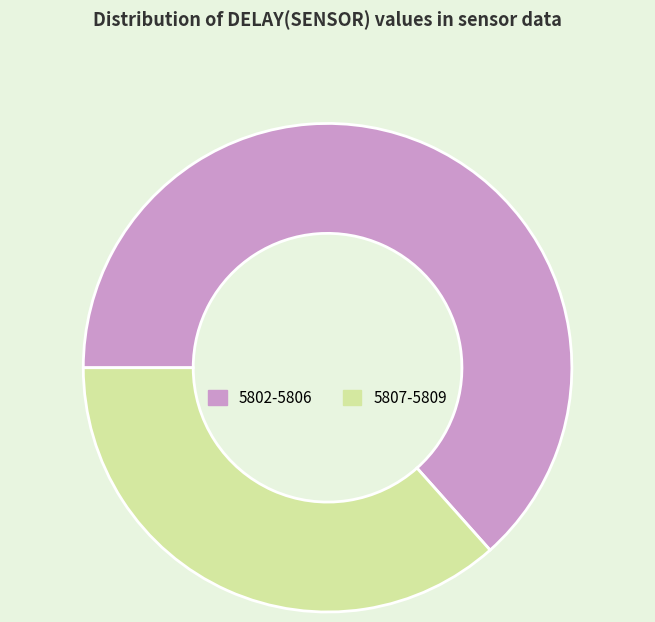

Is it true that 5807-5809 is 37% of the pie?

True